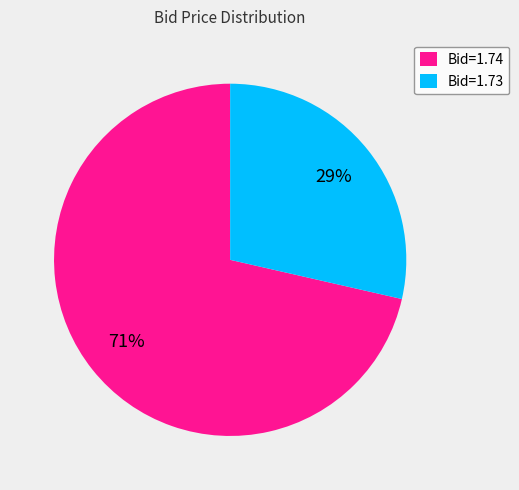

Does any single category account for the majority?

Yes